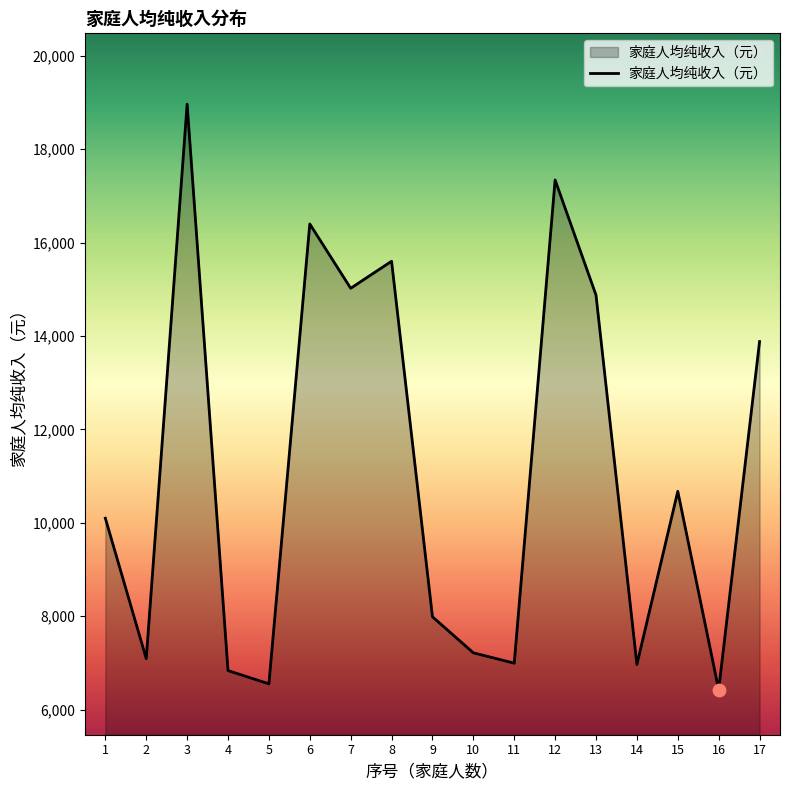

Which has a higher value, 17 or 9?

17